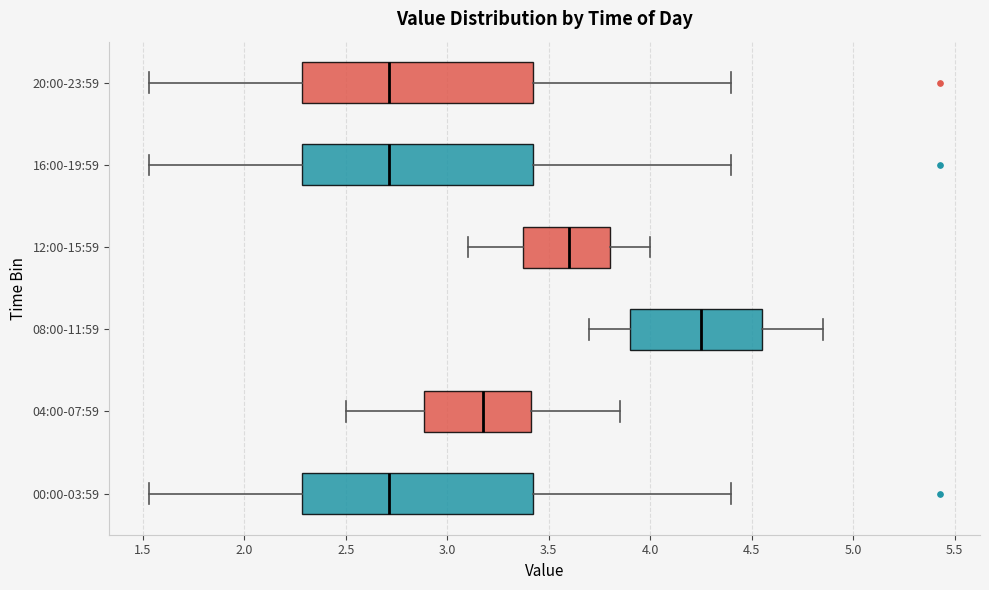

Reading bottom to top, transcribe this box plot: for each box, give where its median line is, the range the box spans, and where its two whiskers end, as read against the x-axis. The values are not printed on the chart, so give them approximately, as read against the axis.

00:00-03:59: median 2.70, box 2.30 to 3.45, whiskers 1.55 to 4.40
04:00-07:59: median 3.20, box 2.90 to 3.40, whiskers 2.50 to 3.85
08:00-11:59: median 4.25, box 3.90 to 4.55, whiskers 3.70 to 4.85
12:00-15:59: median 3.60, box 3.40 to 3.80, whiskers 3.10 to 4.00
16:00-19:59: median 2.70, box 2.30 to 3.45, whiskers 1.55 to 4.40
20:00-23:59: median 2.70, box 2.30 to 3.45, whiskers 1.55 to 4.40